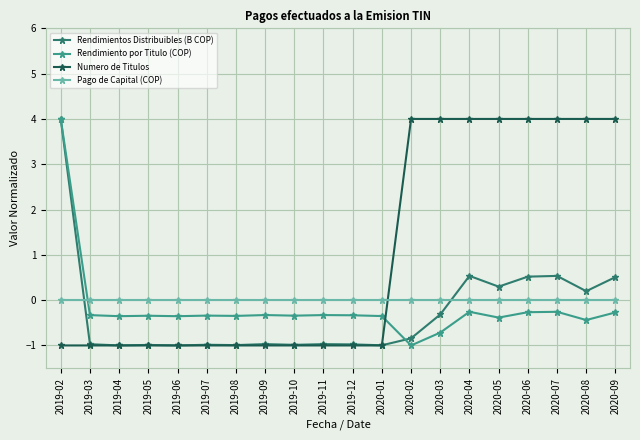

What is the difference between the highest and lowest values at 2019-03?

1.0